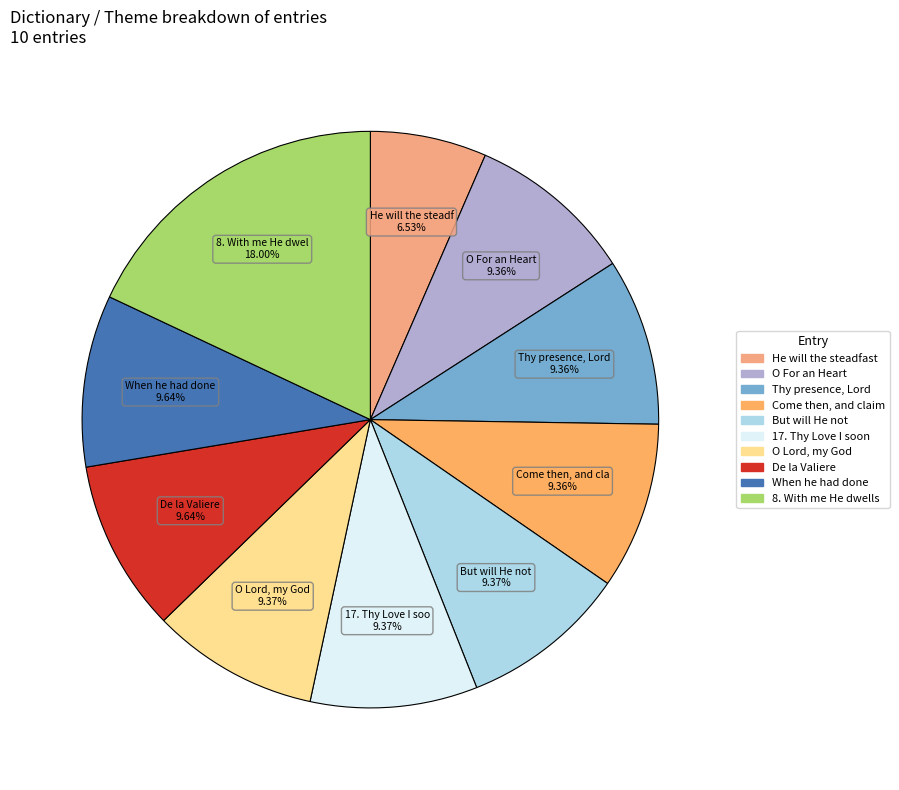

Rank the categories by value from highest to lowest.

8. With me He dwells, When he had done, De la Valiere, O Lord, my God, 17. Thy Love I soon, But will He not, Come then, and claim, Thy presence, Lord, O For an Heart, He will the steadfast